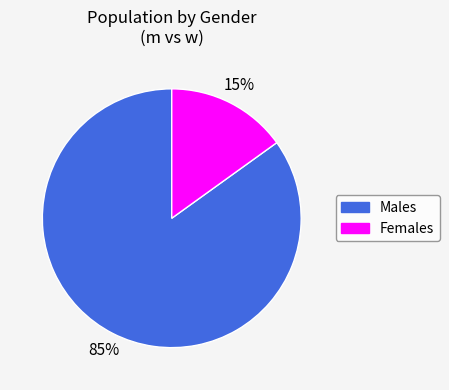

Does any single category account for the majority?

Yes